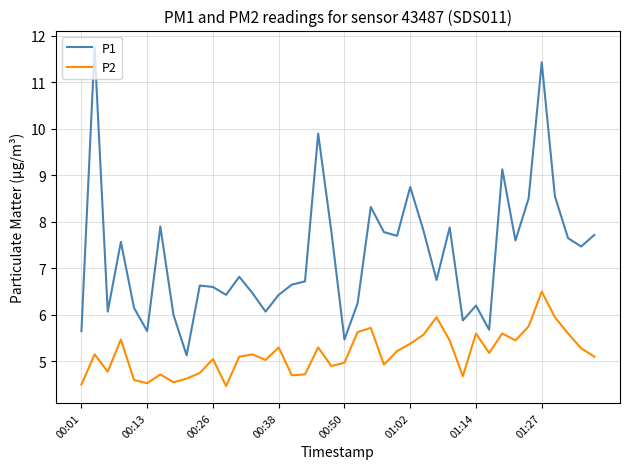

Rank the series by their maximum value, from highest to lowest.

P1, P2